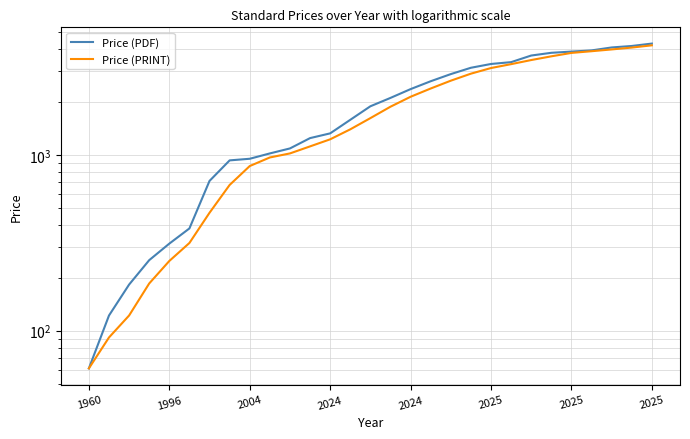

The Price (PDF) series shows 3378.0 at 21. True or false?

True